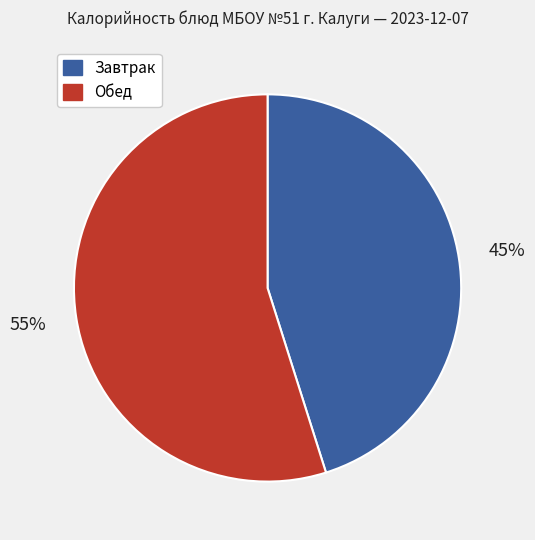

Which category has the smallest portion of the pie?

Завтрак